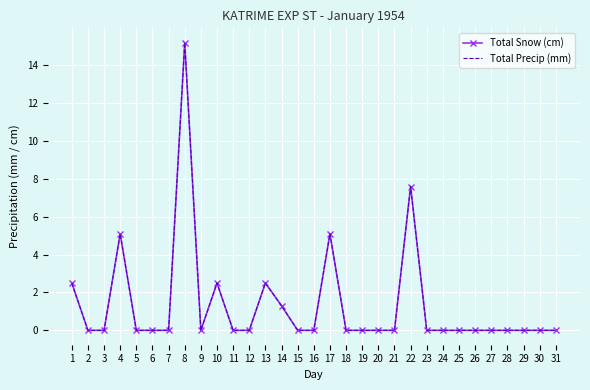

Reading left to right, what are all the values shown in this chart?

Total Snow (cm): 2.5	0.0	0.0	5.1	0.0	0.0	0.0	15.2	0.0	2.5	0.0	0.0	2.5	1.3	0.0	0.0	5.1	0.0	0.0	0.0	0.0	7.6	0.0	0.0	0.0	0.0	0.0	0.0	0.0	0.0	0.0
Total Precip (mm): 2.5	0.0	0.0	5.1	0.0	0.0	0.0	15.2	0.0	2.5	0.0	0.0	2.5	1.3	0.0	0.0	5.1	0.0	0.0	0.0	0.0	7.6	0.0	0.0	0.0	0.0	0.0	0.0	0.0	0.0	0.0